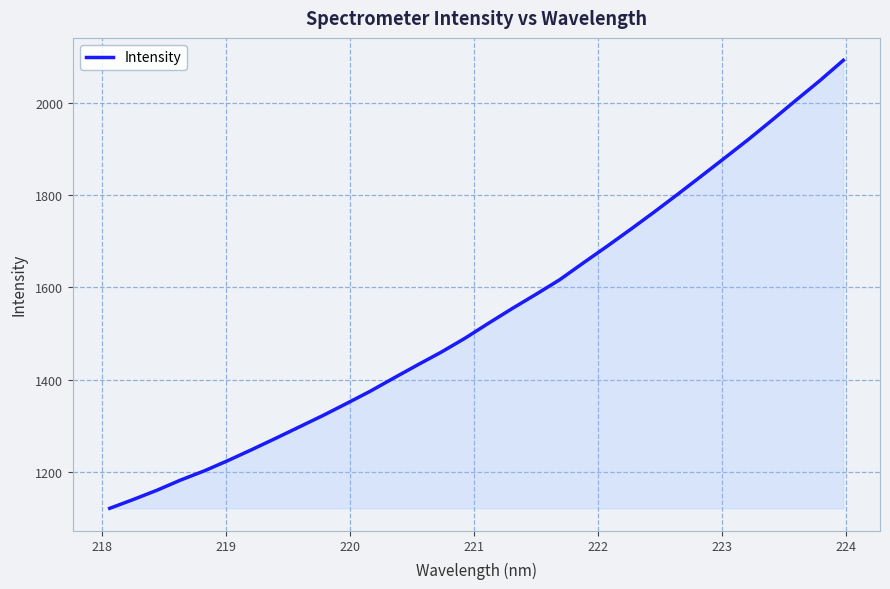

What is the difference between the maximum and second lowest values?

952.5